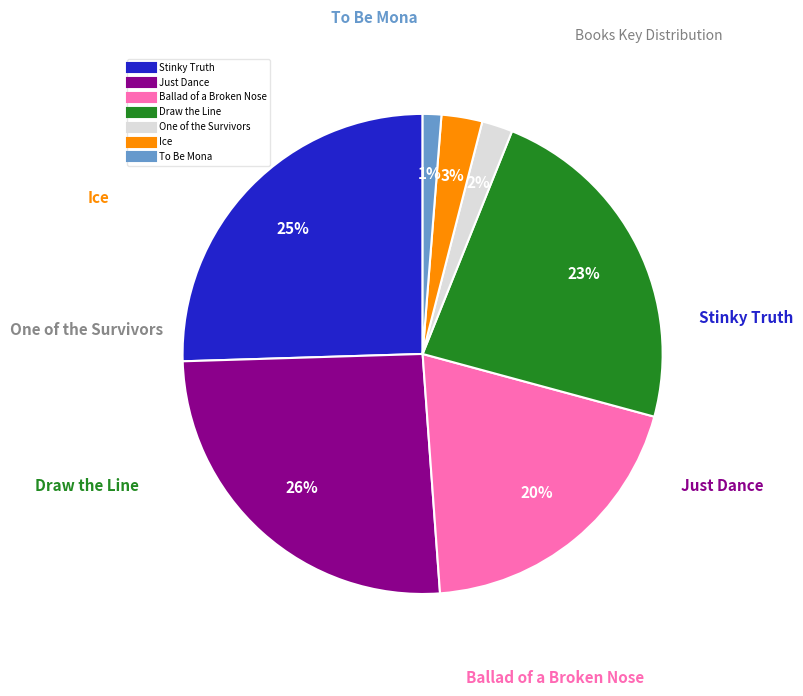

To the nearest percent, what percentage of the pie is To Be Mona?

1%